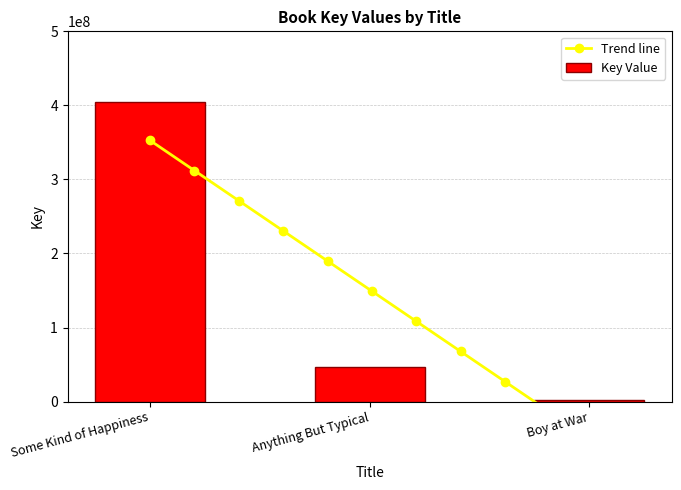

Reading right to left, list all the values displayed in this chart.

1886918	46593613	404955678